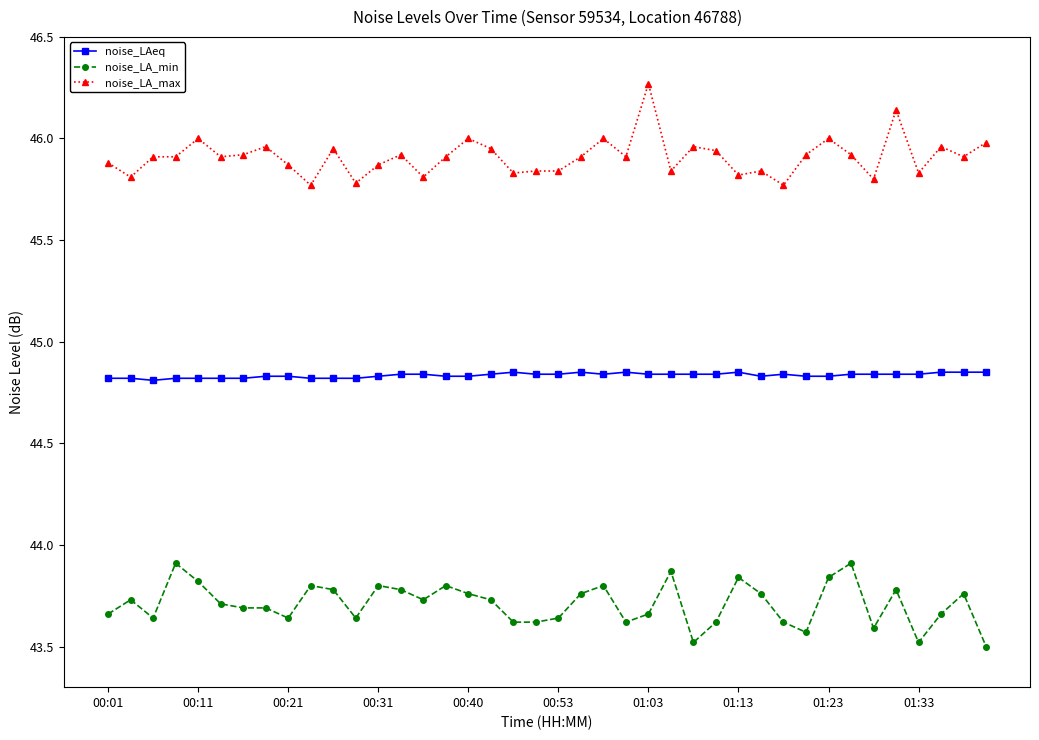

True or false: noise_LA_max has more than 2 points higher than both neighbors.

True